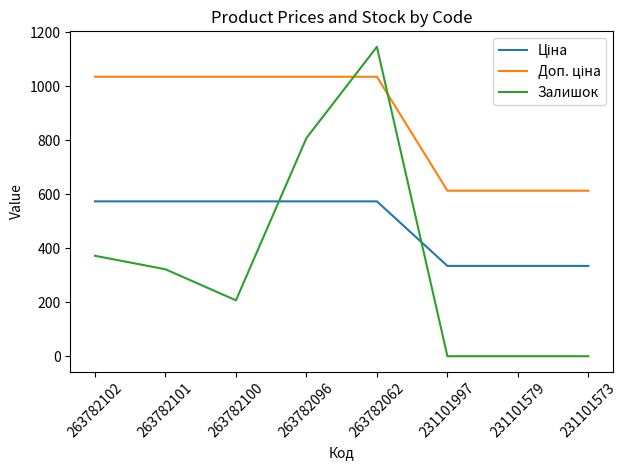

True or false: Залишок has a value of 450.1 at 263782101.

False